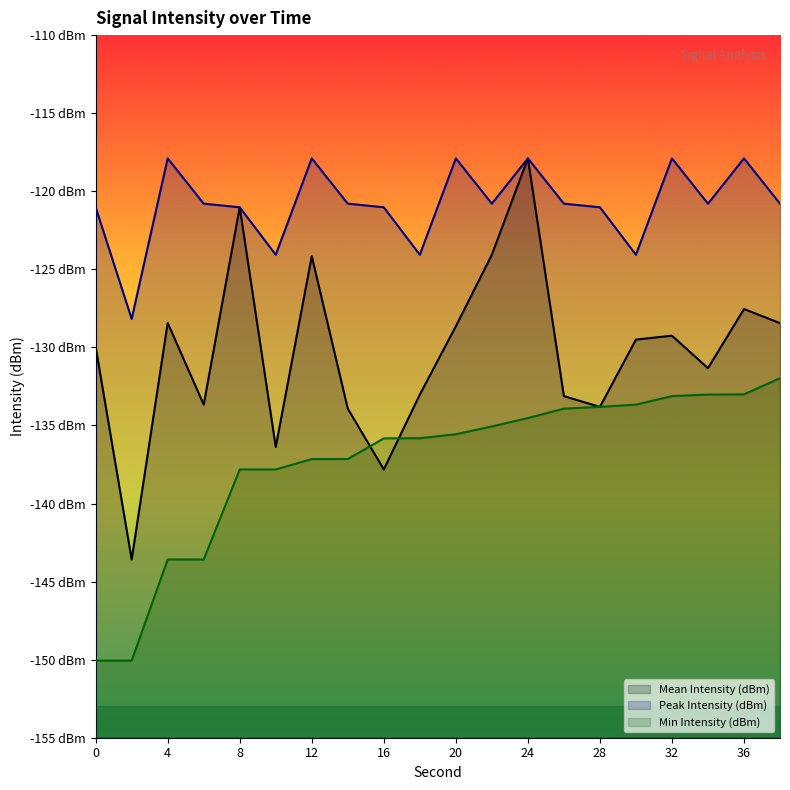

What is the difference between the highest and lowest values at 36?

15.1